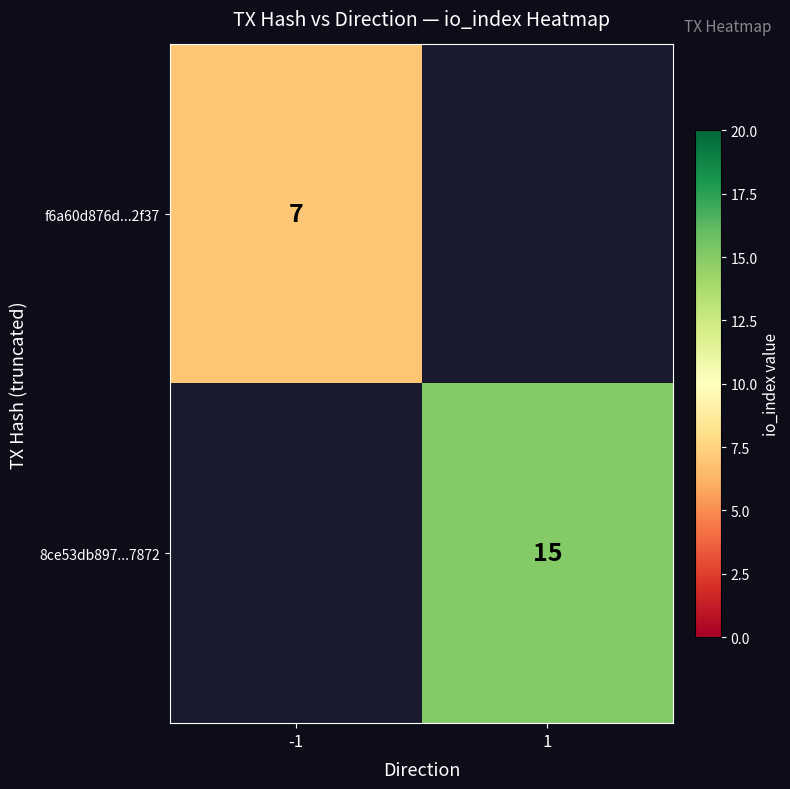

Which has a higher value, 1 or -1?

-1